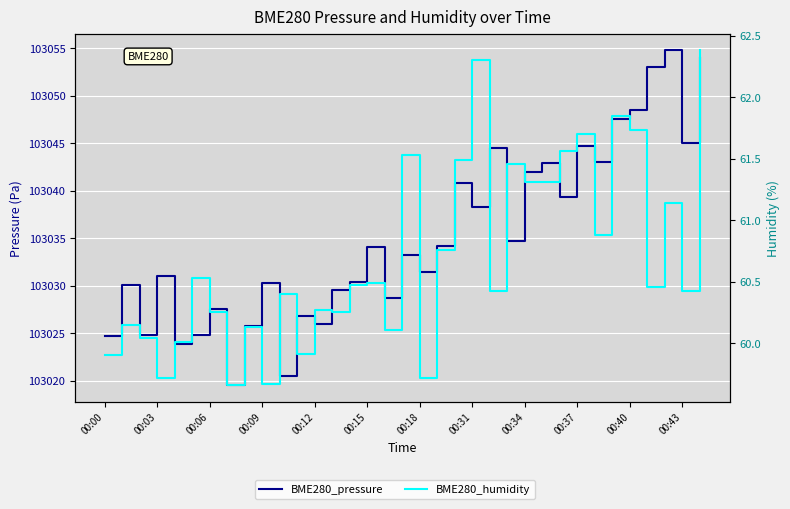

What is the average value of the BME280_pressure series?

103035.1